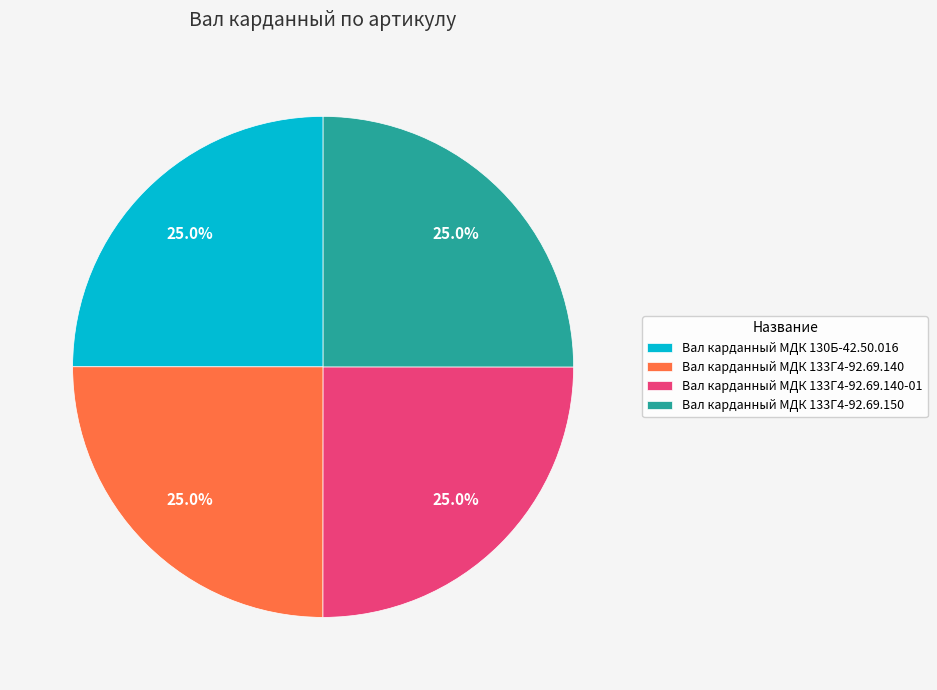

What percentage do Вал карданный МДК 133Г4-92.69.140-01 and Вал карданный МДК 133Г4-92.69.150 together represent?

50.0%